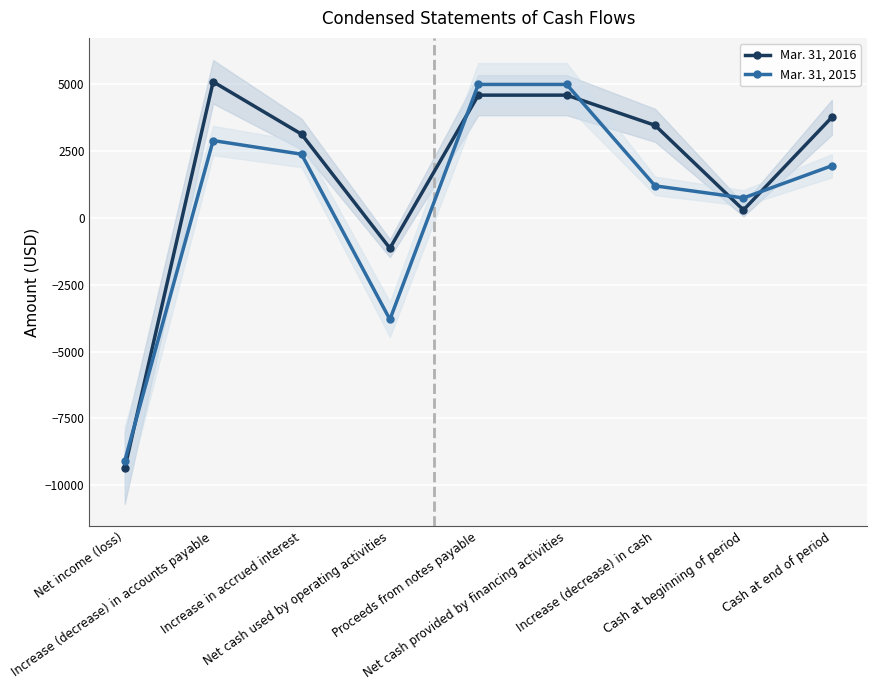

What is the difference between the highest and lowest values at Increase (decrease) in accounts payable?

2200